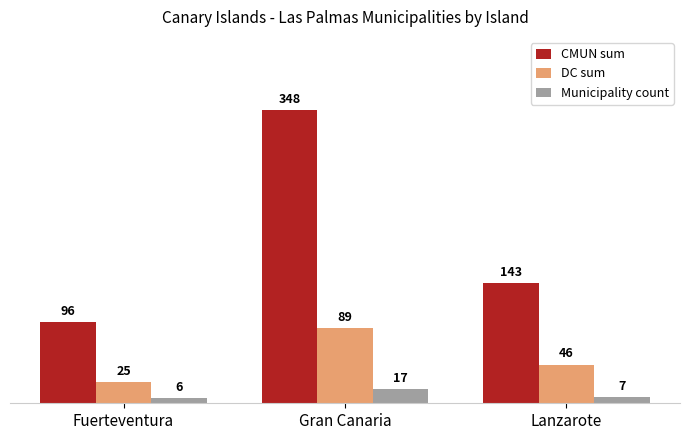

At which category does the chart reach its peak across all series?

Gran Canaria